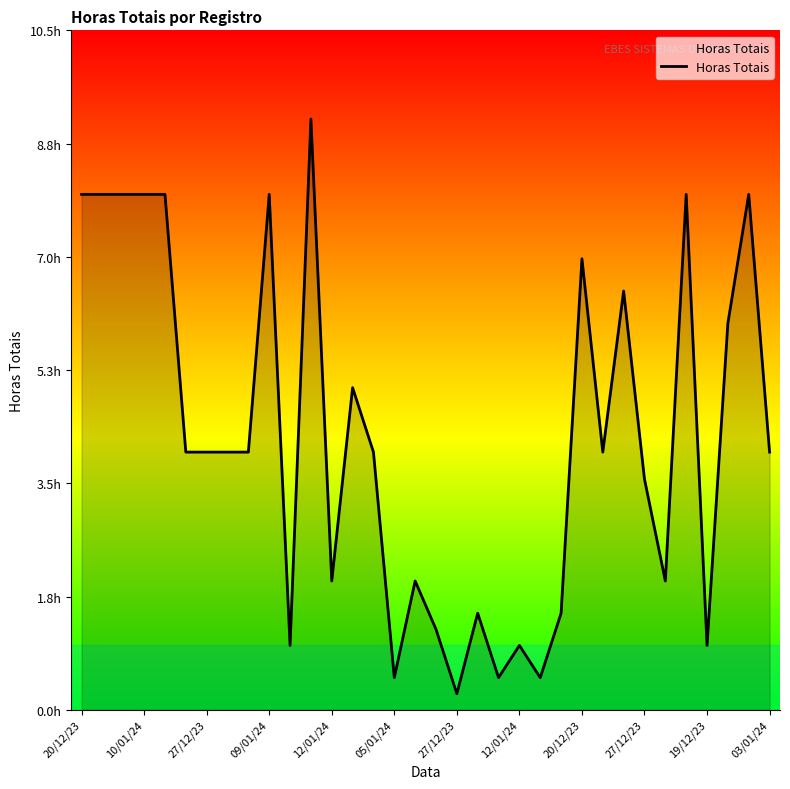

At which category does the chart reach its minimum across all series?

27/12/23